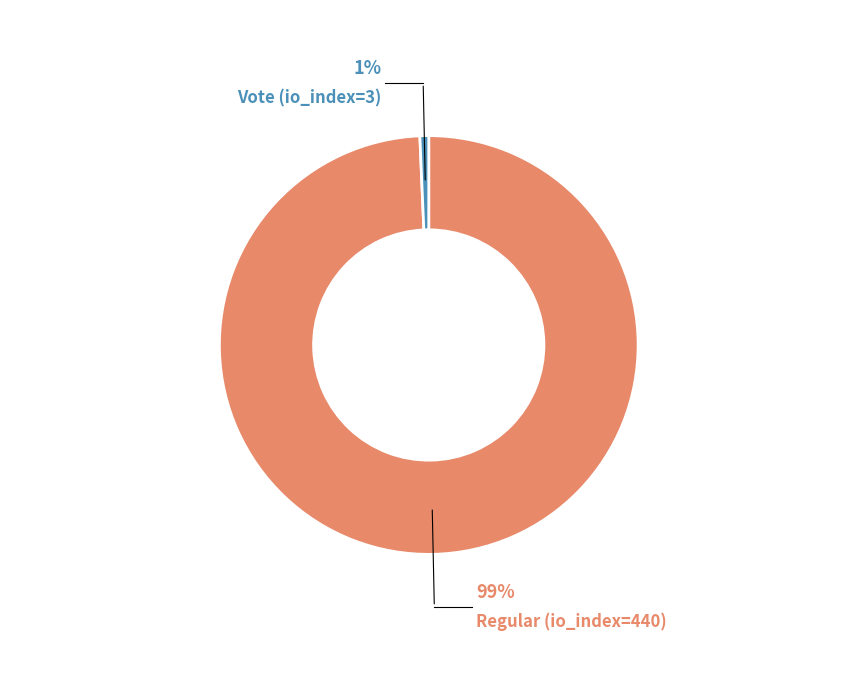

What portion of the pie excludes Vote (io_index=3)?

99.3%